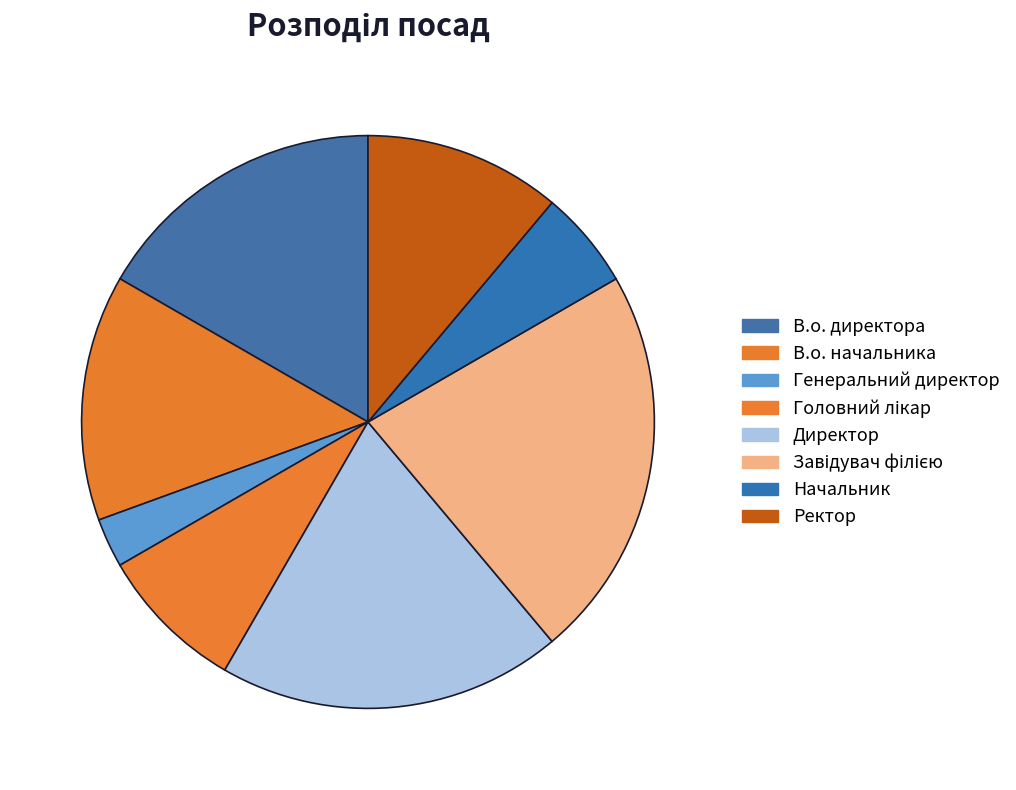

How many segments does this pie chart have?

8